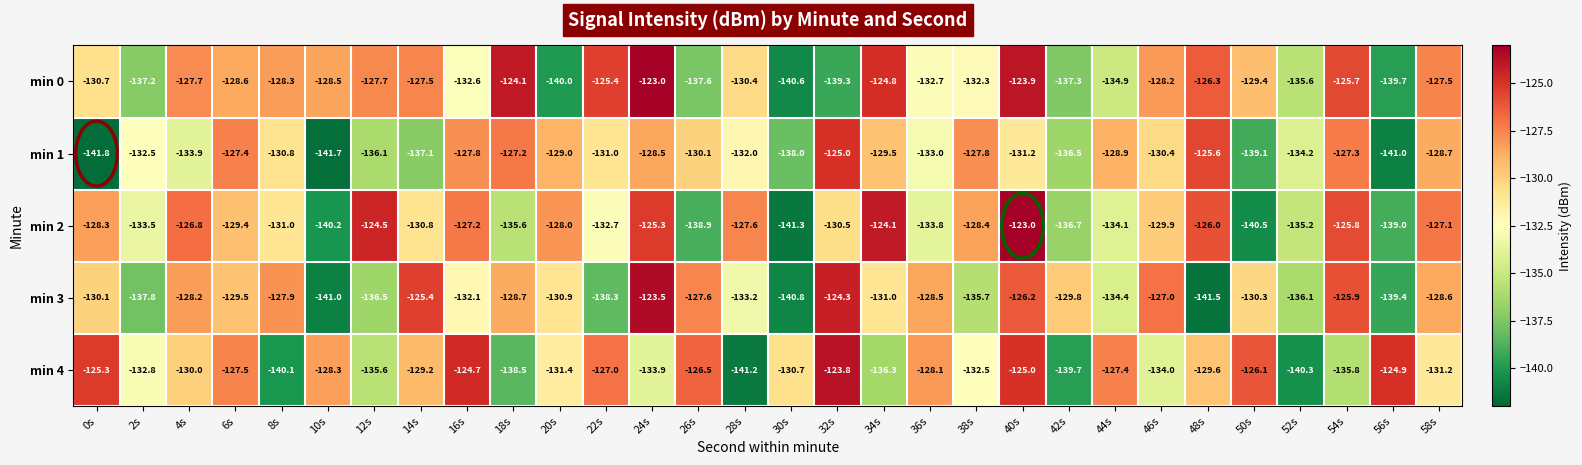

Count the number of categories in the chart.

30